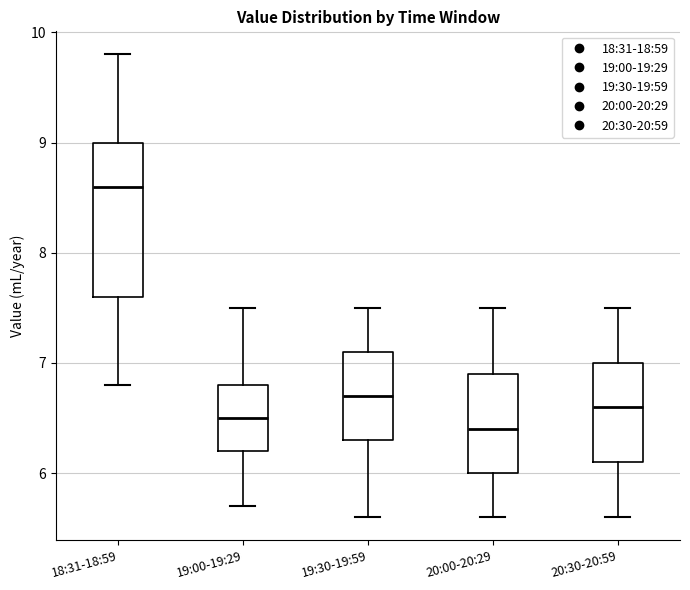

Reading left to right, read every box against the y-axis: the position of its median line, the range the box covers, and the ends of its whiskers. The values are not printed on the chart, so give them approximately, as read against the axis.

18:31-18:59: median 8.6, box 7.6 to 9.0, whiskers 6.8 to 9.8
19:00-19:29: median 6.5, box 6.2 to 6.8, whiskers 5.7 to 7.5
19:30-19:59: median 6.7, box 6.3 to 7.1, whiskers 5.6 to 7.5
20:00-20:29: median 6.4, box 6.0 to 6.9, whiskers 5.6 to 7.5
20:30-20:59: median 6.6, box 6.1 to 7.0, whiskers 5.6 to 7.5